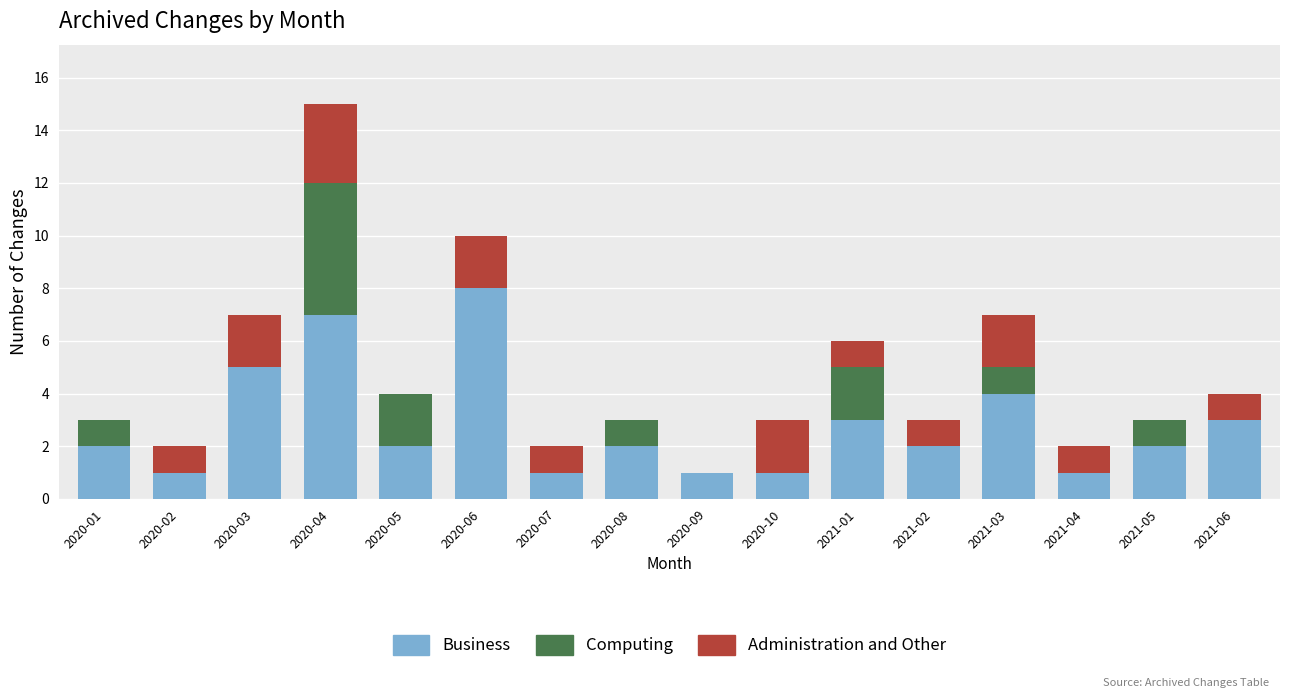

At which category is the sum across all series the highest?

2020-04